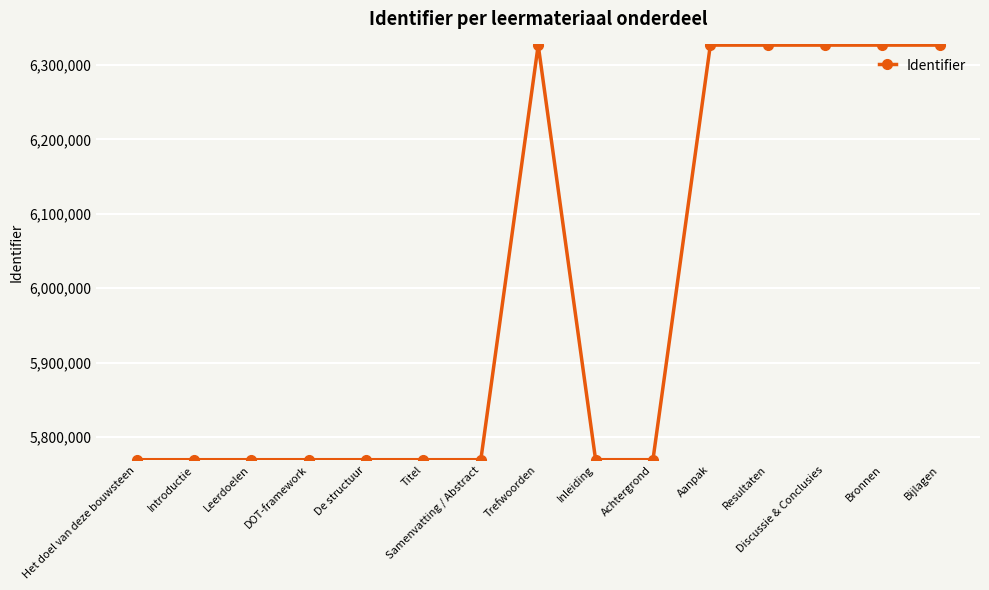

What is the approximate value at Bronnen?

6326616